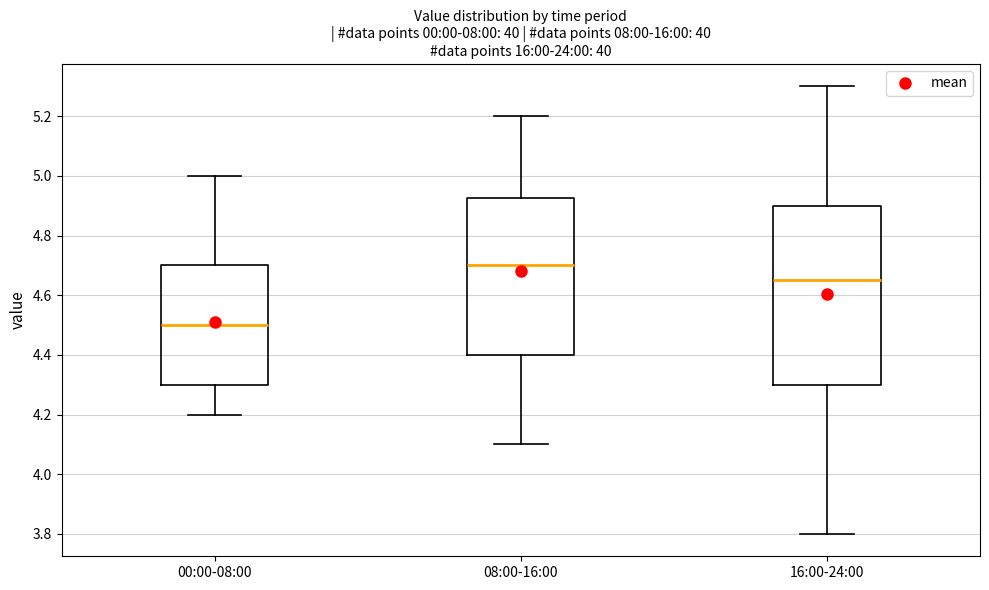

Comparing the boxes themselves (not the whiskers), which one is the tallest?

16:00-24:00